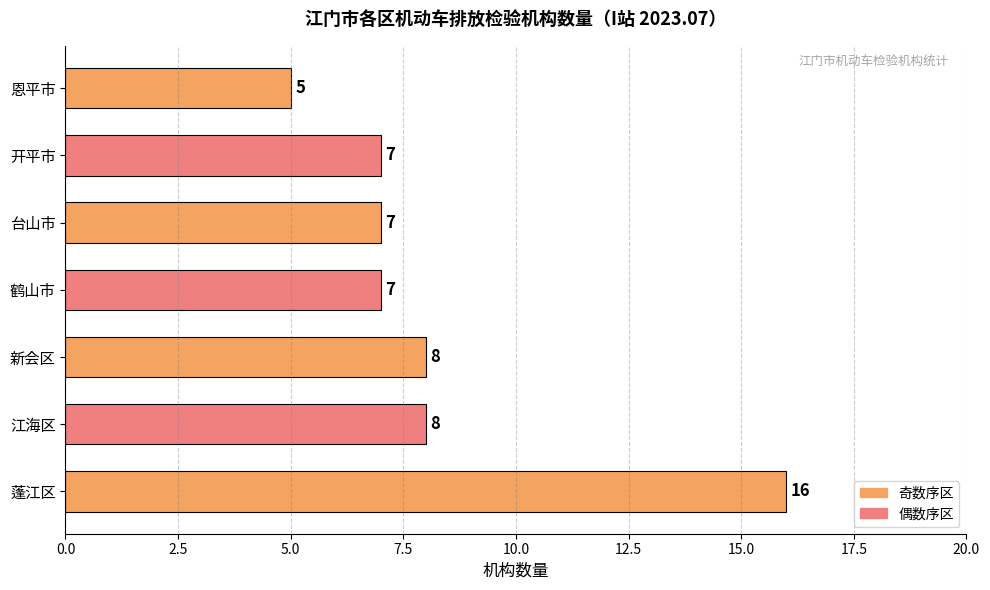

Are the bars grouped side by side (vs. stacked)?

No